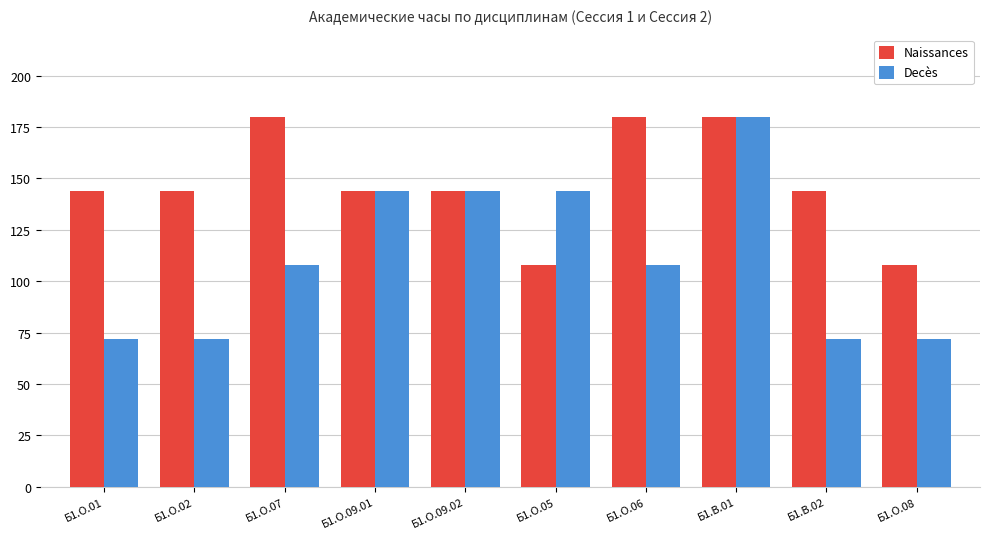

List the series in order of their overall mean, lowest first.

Decès, Naissances